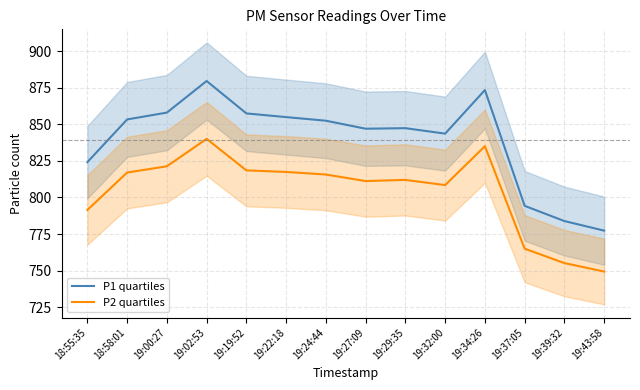

At which category does P2 quartiles reach its first local valley?

19:27:09